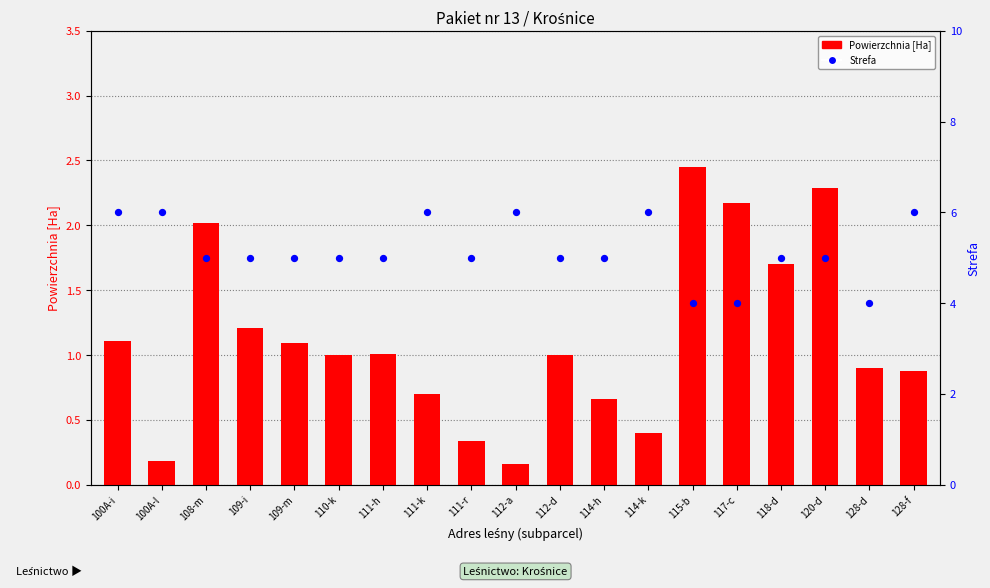

At which category is the sum across all series the highest?

120-d